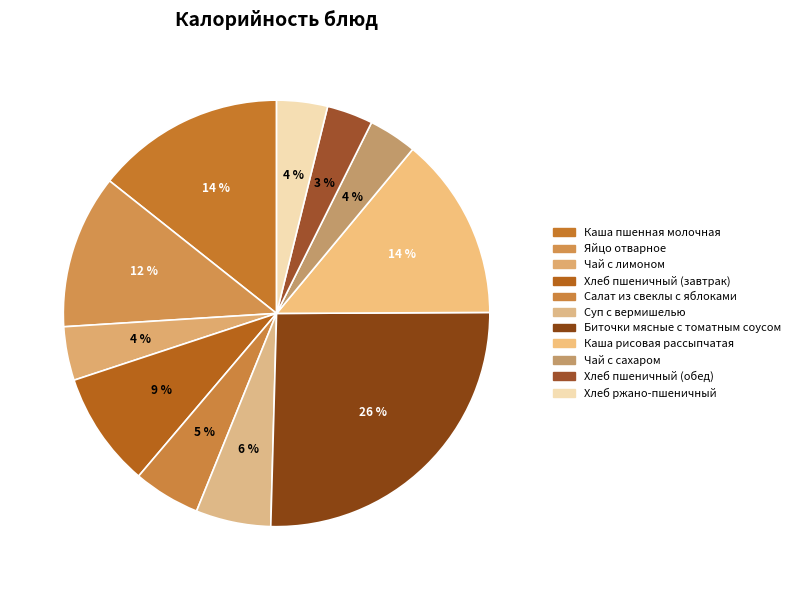

How many segments does this pie chart have?

11